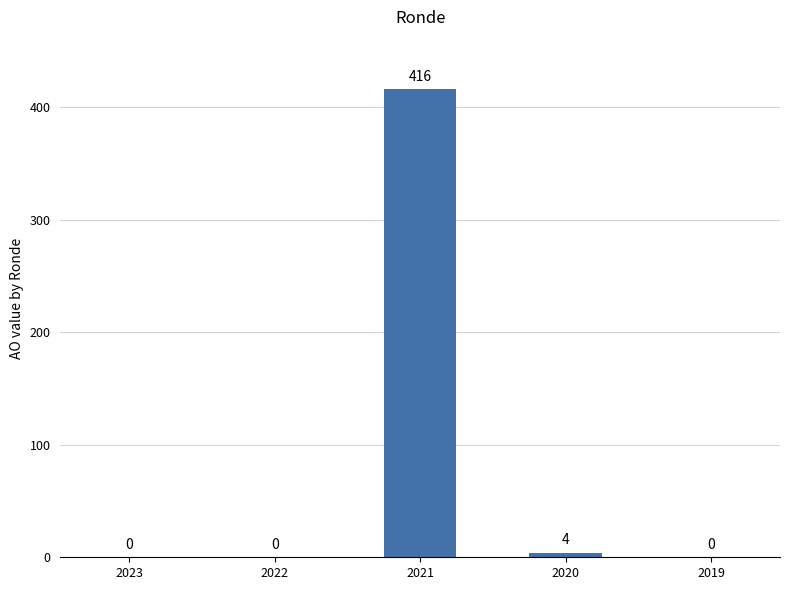

Reading left to right, what are all the values shown in this chart?

0	0	416	4	0